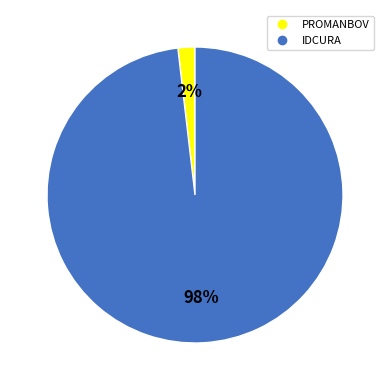

Which has a higher value, PROMANBOV or IDCURA?

IDCURA